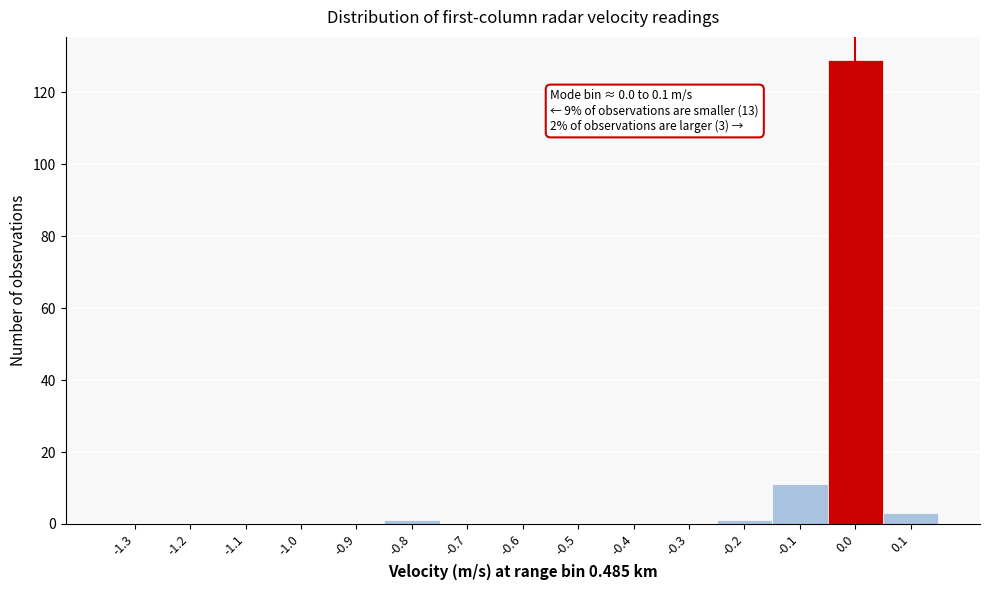

Reading right to left, list all the values displayed in this chart.

0.1=3	0.0=129	-0.1=11	-0.2=1	-0.3=0	-0.4=0	-0.5=0	-0.6=0	-0.7=0	-0.8=1	-0.9=0	-1.0=0	-1.1=0	-1.2=0	-1.3=0